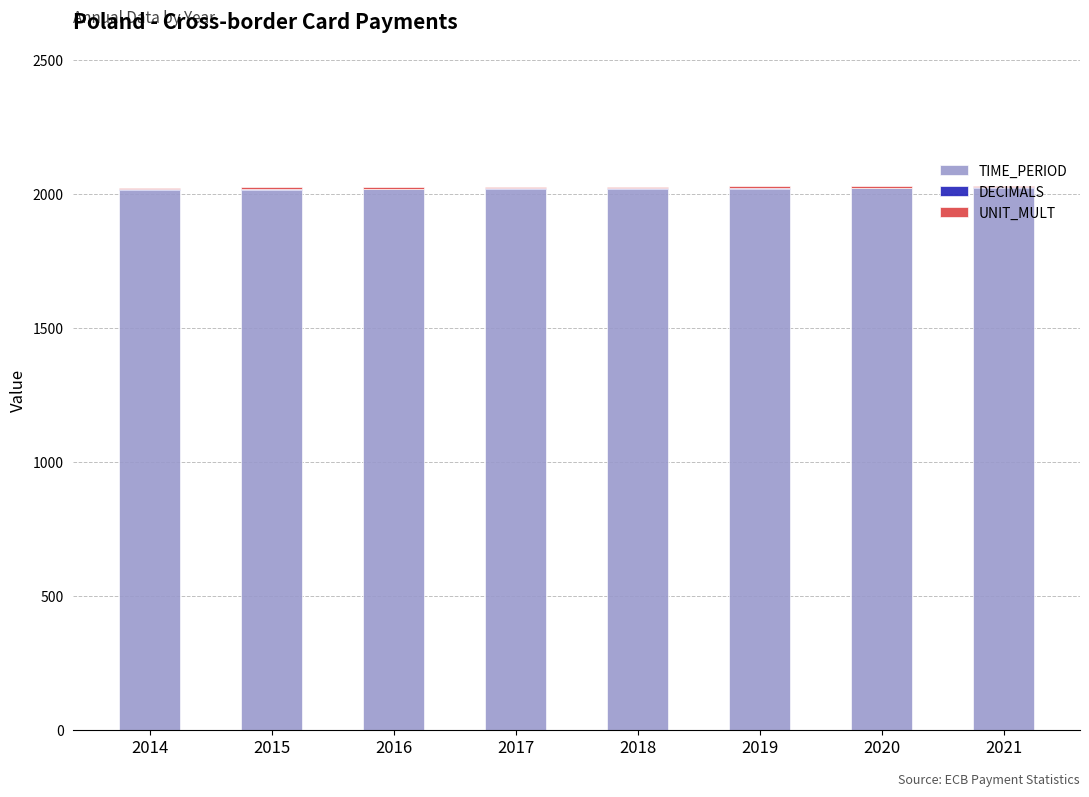

What is the sum of all TIME_PERIOD values?

16140